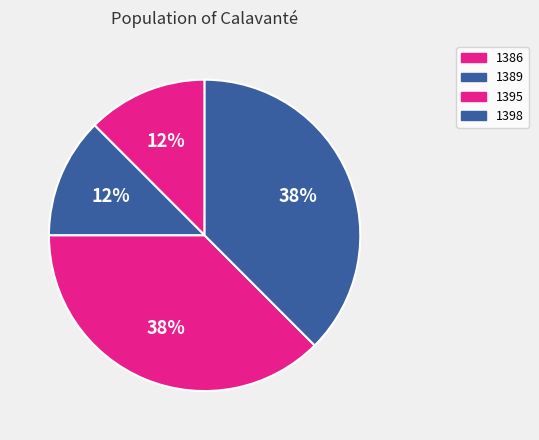

Is there any slice that represents more than half of the pie?

No